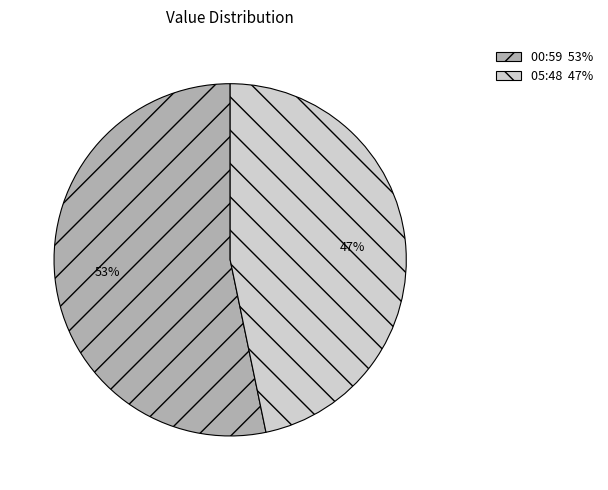

Does any single category account for the majority?

Yes